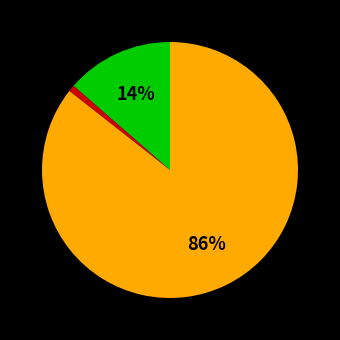

To the nearest percent, what is the average slice percentage?

33%